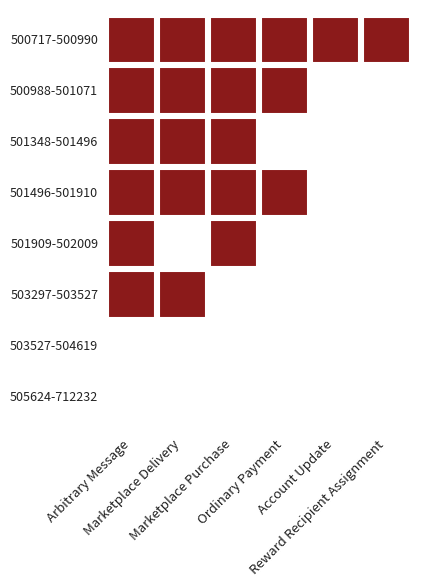

Is the value of Marketplace Purchase at 500988-501071 greater than the value of Ordinary Payment at 503297-503527?

Yes